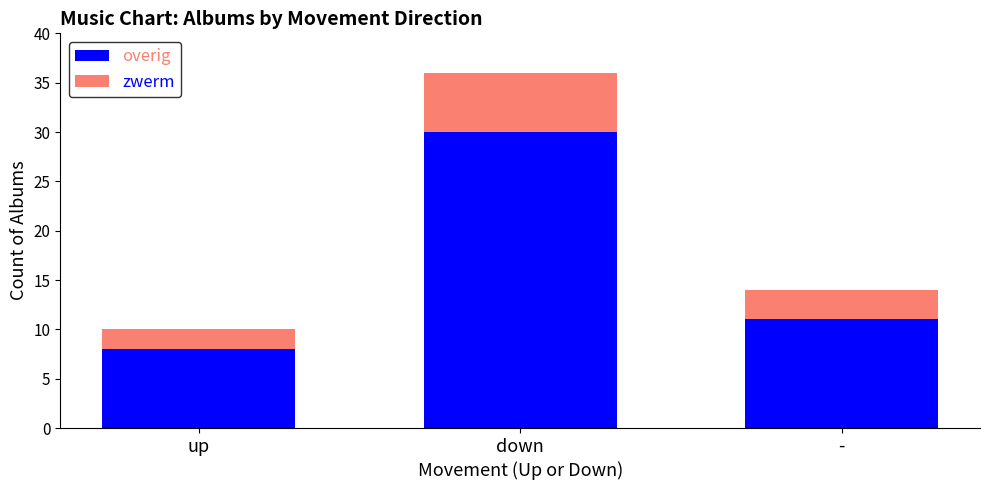

Reading left to right, list the values for the overig series.

8	30	11